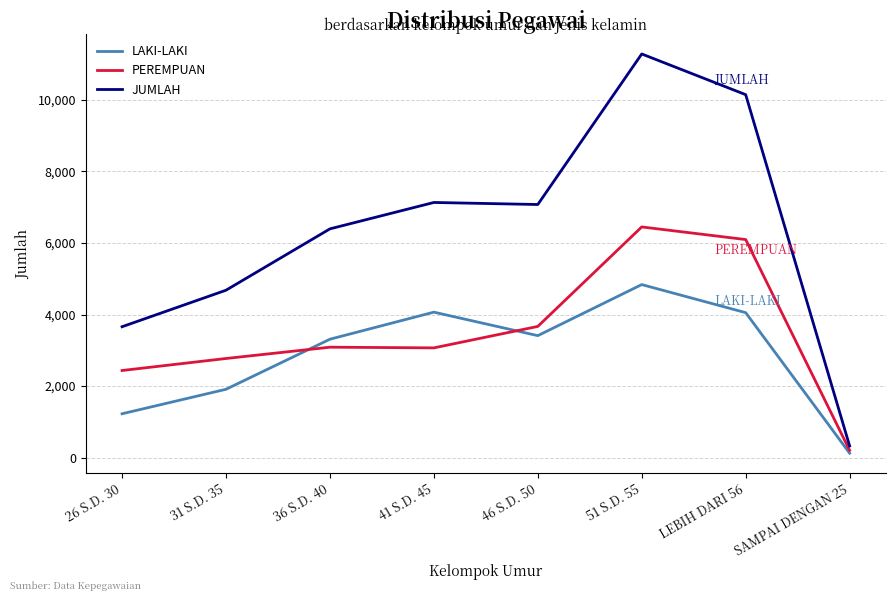

Where does the JUMLAH series first go above 7076?

41 S.D. 45